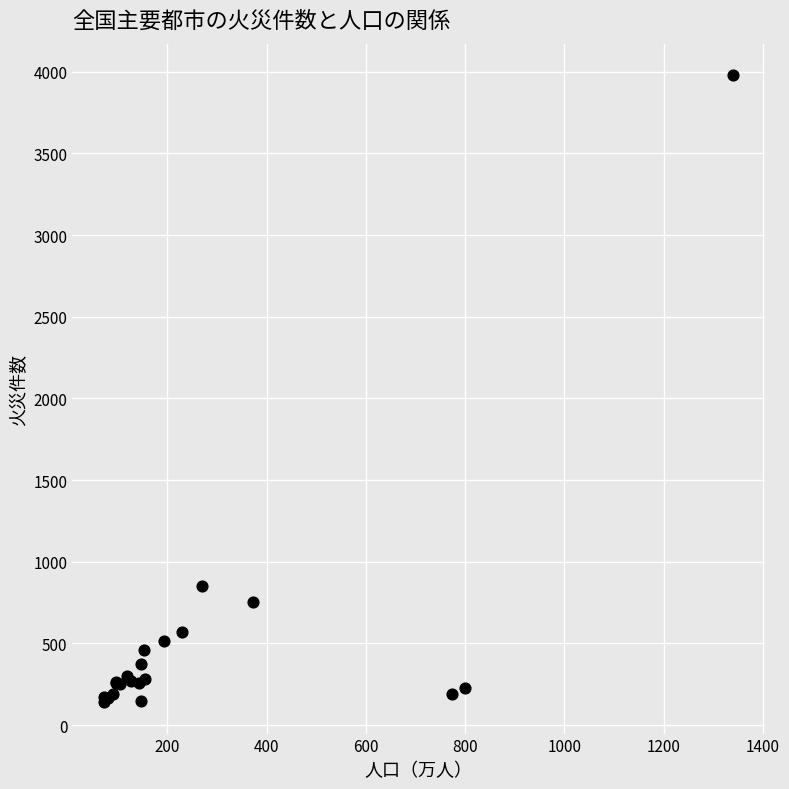

What Y value in the scatter plot is closest to 2060?

849